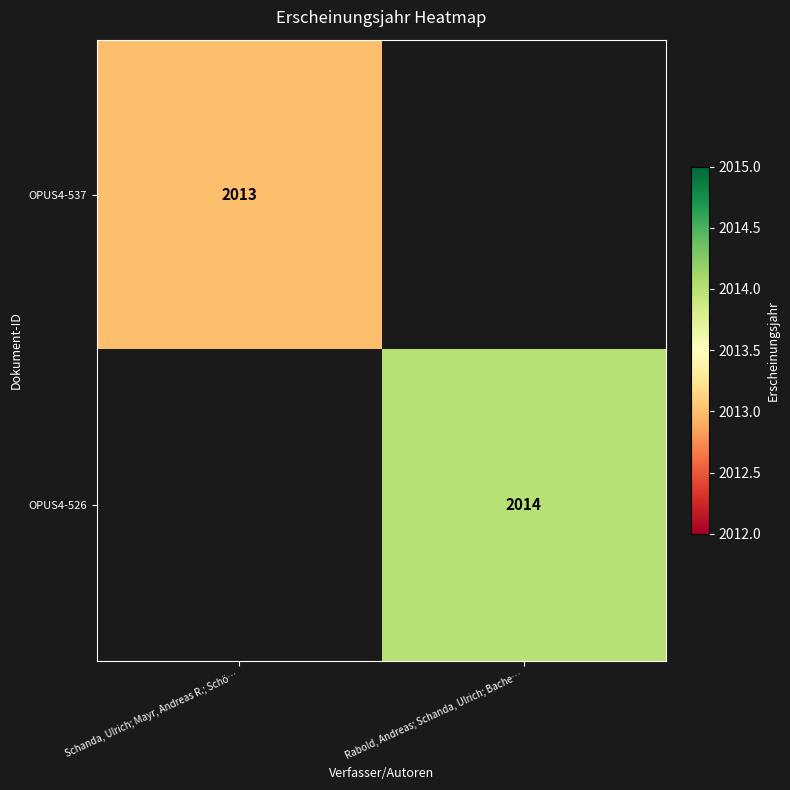

What is the greatest value displayed?

2014.0